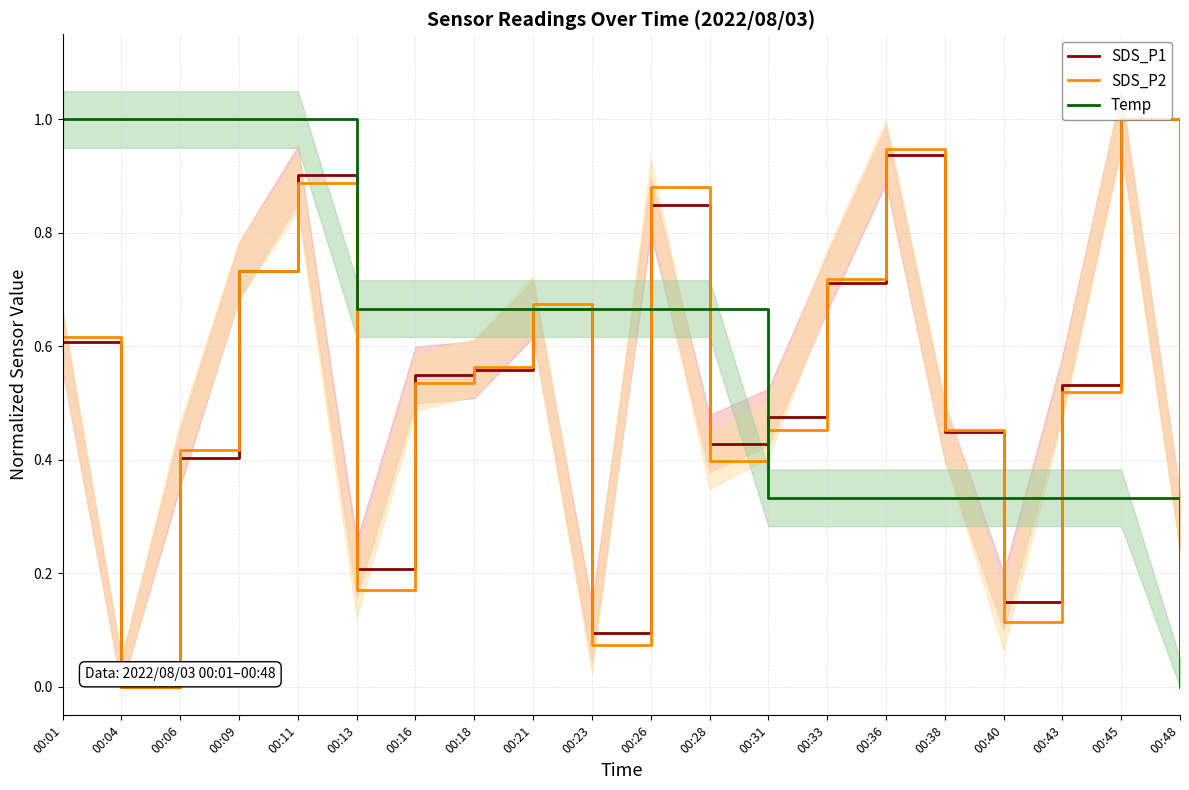

Where is the first local minimum for SDS_P2?

00:04